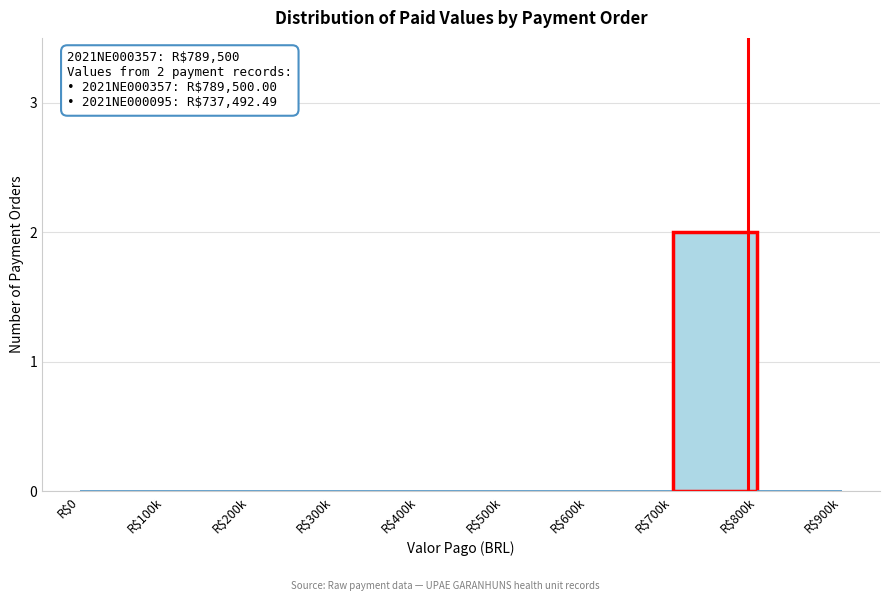

Which category has the highest value across all series?

R$700k